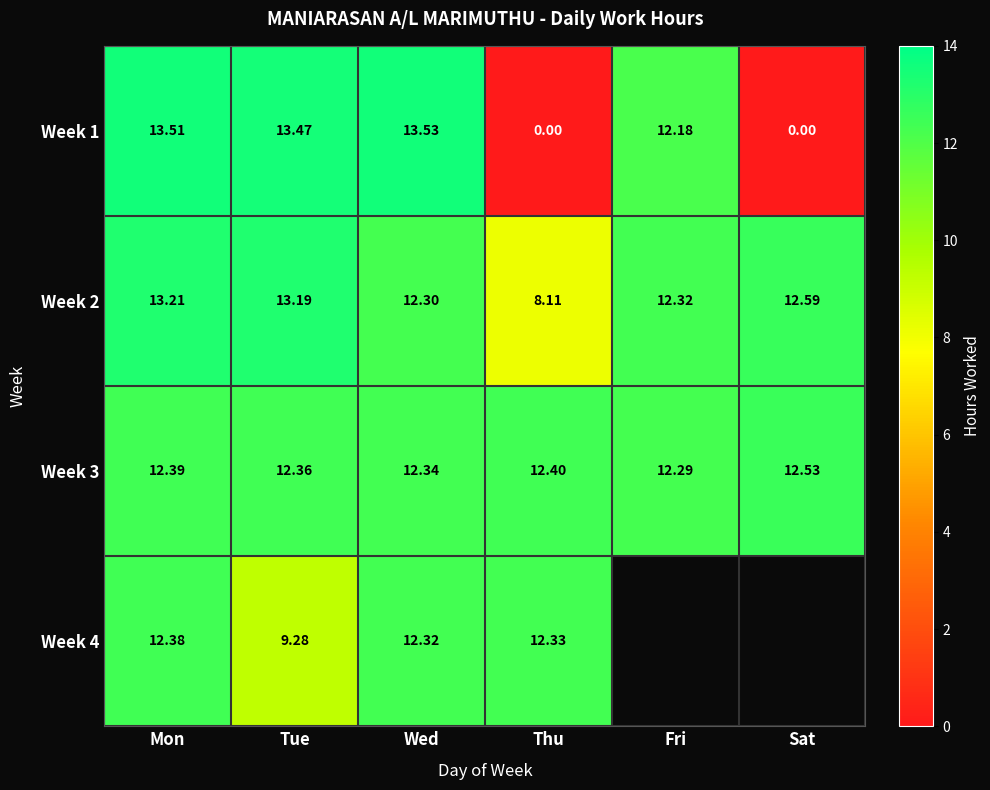

Rank the categories by Week 2 value from lowest to highest.

Thu, Wed, Fri, Sat, Tue, Mon